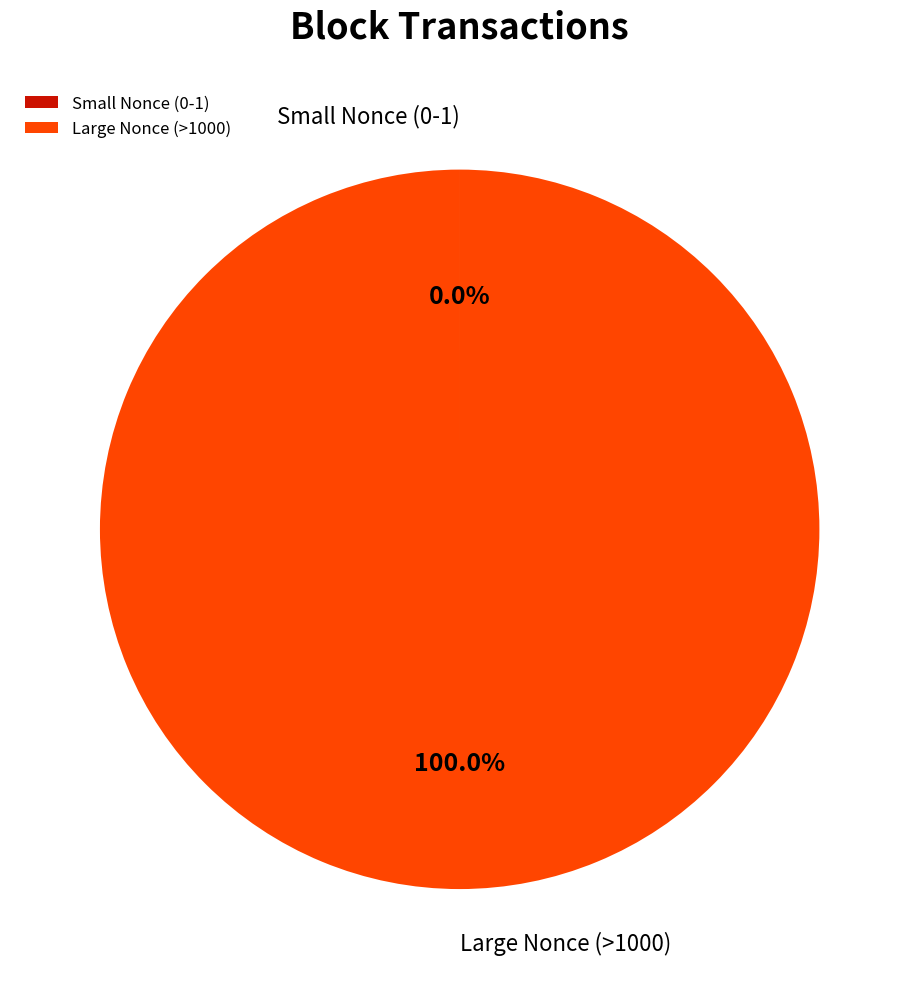

Which category has the biggest portion of the pie?

Large Nonce (>1000)